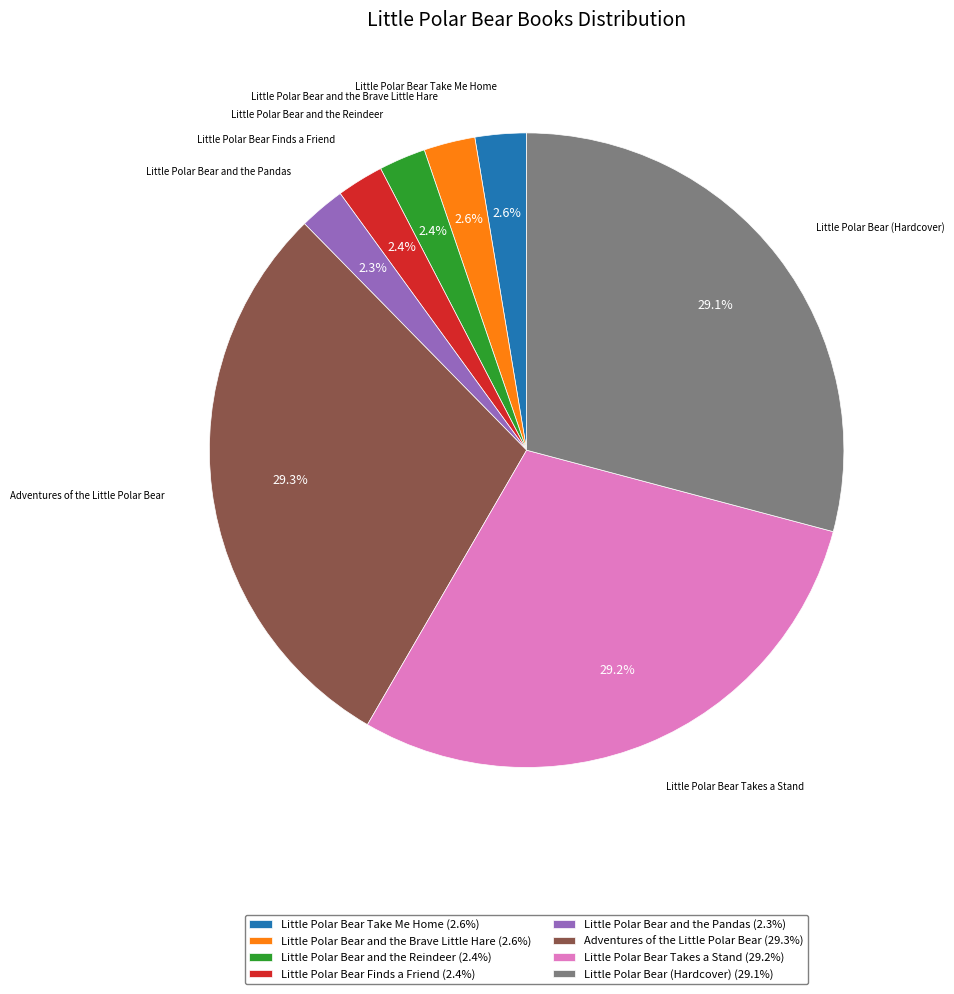

To the nearest percent, what is the combined percentage of Little Polar Bear Takes a Stand and Little Polar Bear and the Reindeer?

32%